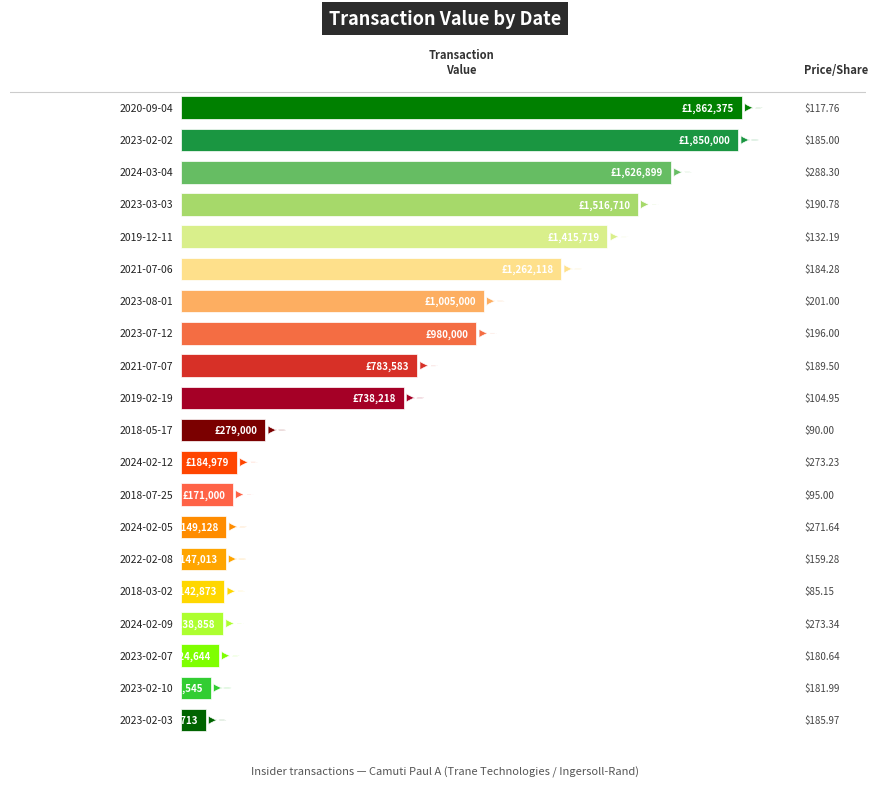

Count the number of data series in this chart.

2